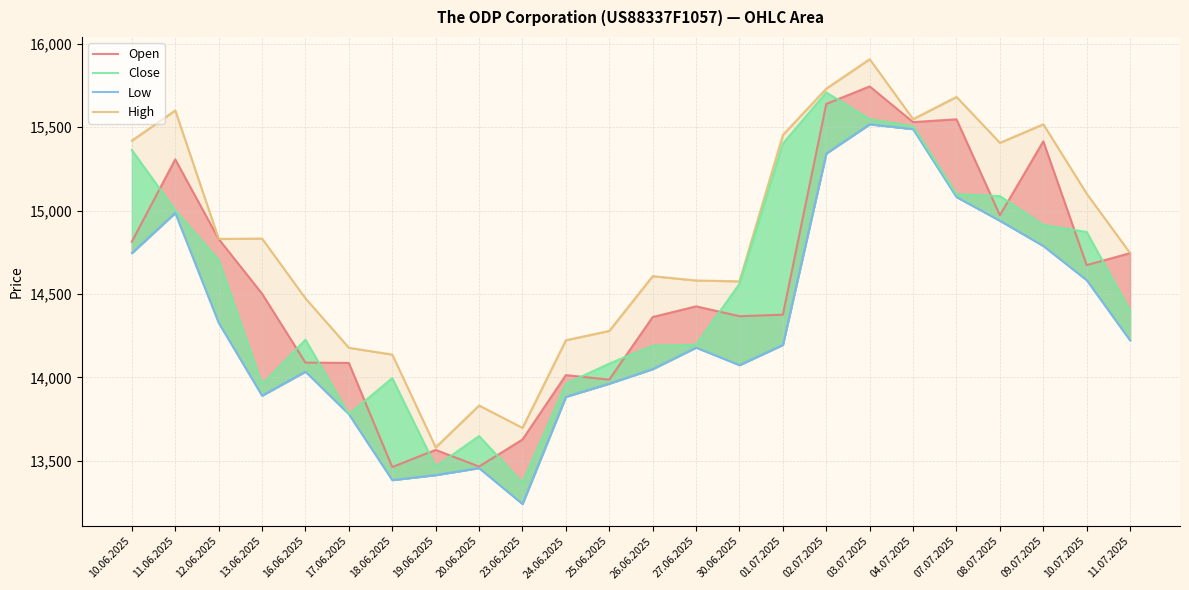

Reading left to right, what are all the values shown in this chart?

Open: 14813	15307	14830	14502	14089	14087	13463	13566	13466	13628	14014	13987	14362	14426	14367	14376	15639	15744	15530	15547	14972	15415	14673	14745
High: 15419	15600	14830	14832	14474	14178	14137	13581	13832	13698	14223	14279	14607	14581	14576	15453	15731	15907	15548	15681	15406	15517	15101	14745
Low: 14745	14986	14328	13891	14035	13780	13385	13415	13457	13242	13884	13963	14050	14179	14074	14195	15342	15517	15488	15081	14939	14788	14583	14222
Close: 15363	15002	14704	13958	14226	13780	13996	13466	13649	13369	13962	14083	14190	14196	14561	15402	15708	15547	15506	15098	15087	14913	14872	14398